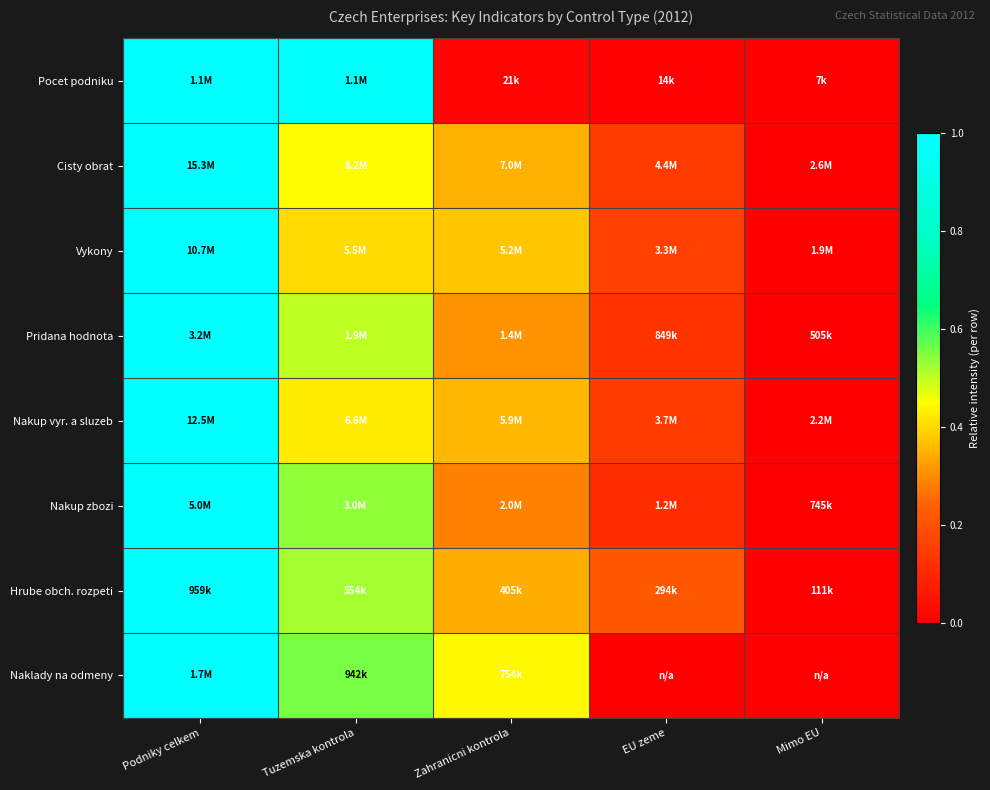

Reading left to right, what are all the values shown in this chart?

Pocet podniku: Podniky celkem=1.0	Tuzemska kontrola=1.0	Zahranicni kontrola=0.0	EU zeme=0.0	Mimo EU=0.0
Cisty obrat: Podniky celkem=1.0	Tuzemska kontrola=0.4	Zahranicni kontrola=0.3	EU zeme=0.1	Mimo EU=0.0
Vykony: Podniky celkem=1.0	Tuzemska kontrola=0.4	Zahranicni kontrola=0.4	EU zeme=0.2	Mimo EU=0.0
Pridana hodnota: Podniky celkem=1.0	Tuzemska kontrola=0.5	Zahranicni kontrola=0.3	EU zeme=0.1	Mimo EU=0.0
Nakup vyr. a sluzeb: Podniky celkem=1.0	Tuzemska kontrola=0.4	Zahranicni kontrola=0.4	EU zeme=0.1	Mimo EU=0.0
Nakup zbozi: Podniky celkem=1.0	Tuzemska kontrola=0.5	Zahranicni kontrola=0.3	EU zeme=0.1	Mimo EU=0.0
Hrube obch. rozpeti: Podniky celkem=1.0	Tuzemska kontrola=0.5	Zahranicni kontrola=0.3	EU zeme=0.2	Mimo EU=0.0
Naklady na odmeny: Podniky celkem=1.0	Tuzemska kontrola=0.6	Zahranicni kontrola=0.4	EU zeme=0.0	Mimo EU=0.0